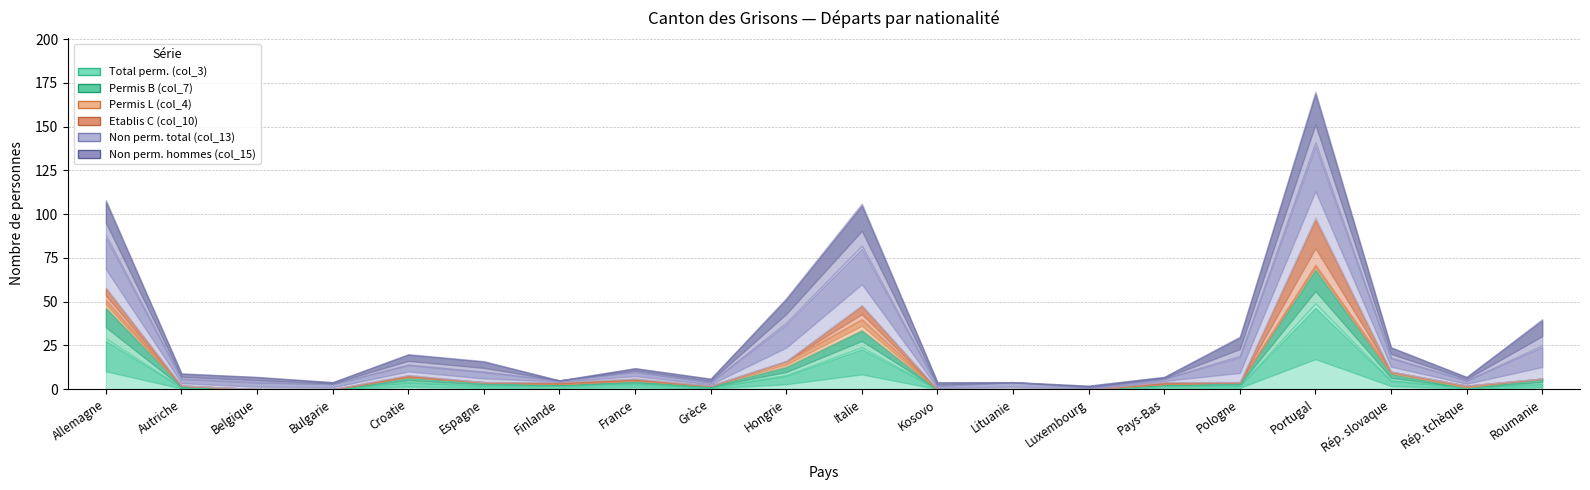

True or false: Non perm. hommes (col_15) has a value of 2 at Kosovo.

True